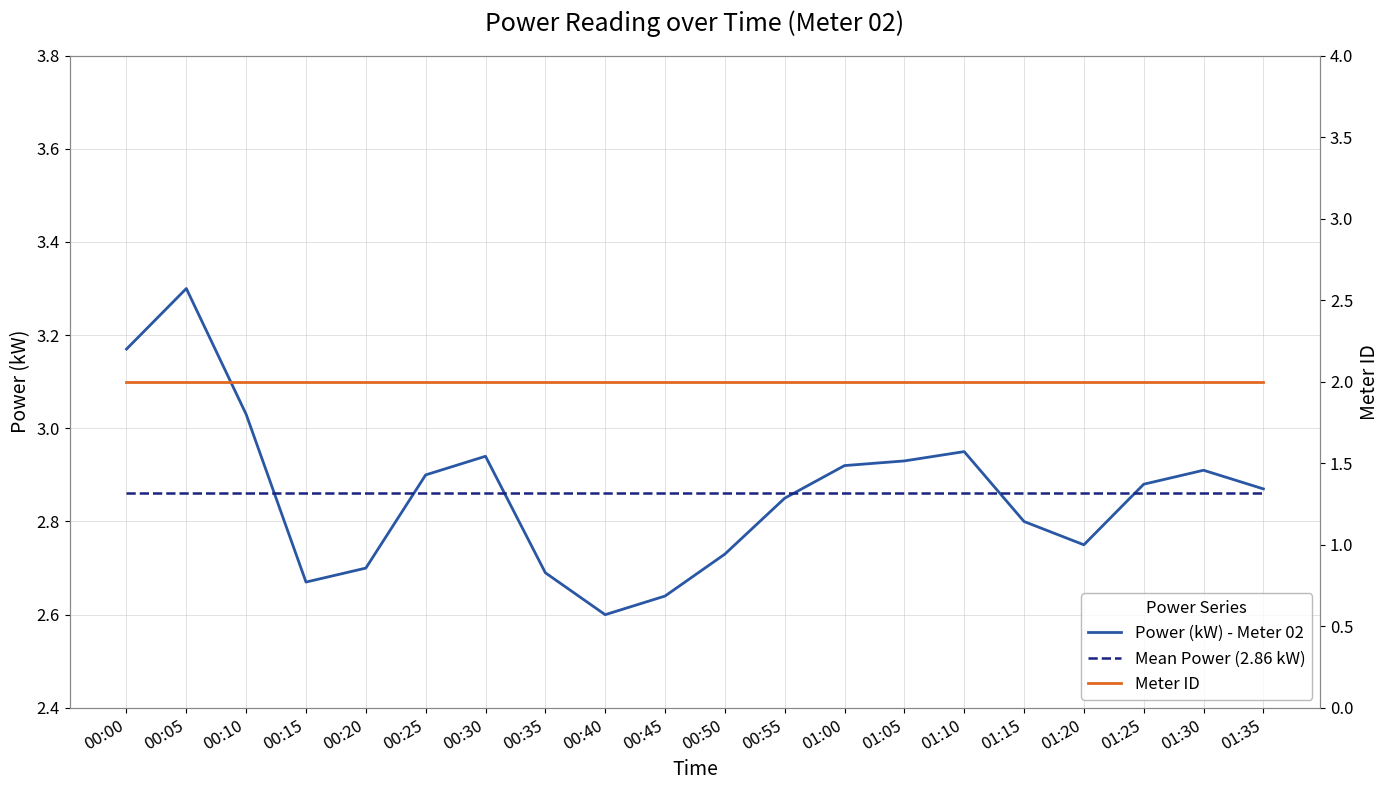

Between 00:10 and 01:30, which is larger?

00:10